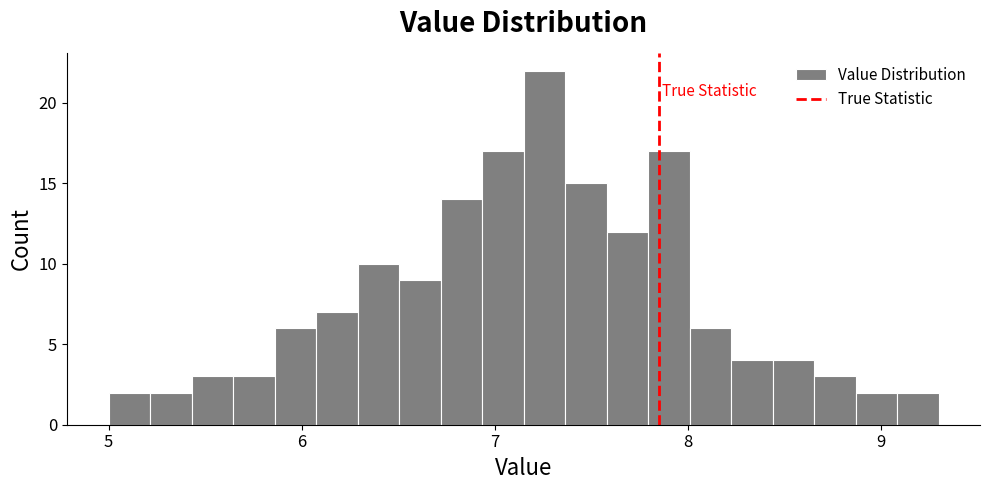

Read against the x-axis, roughly where is the centre of the tallest bar?

7.3